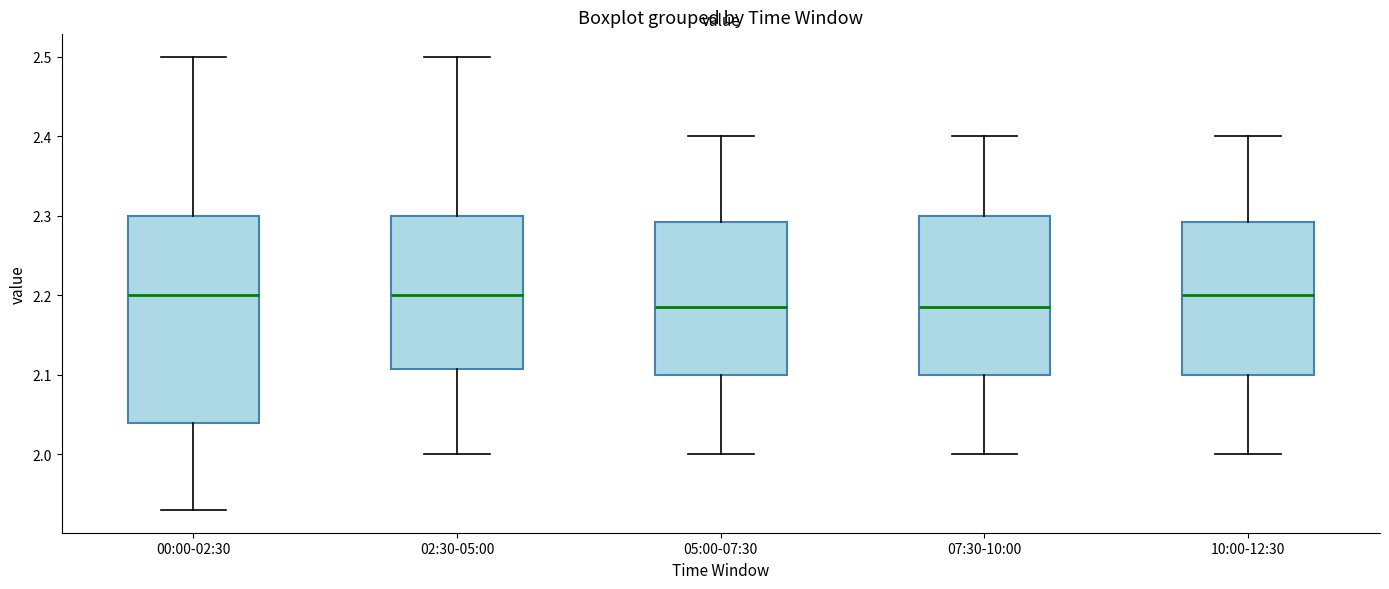

Which box is the tallest, from its lower edge to its upper edge?

00:00-02:30